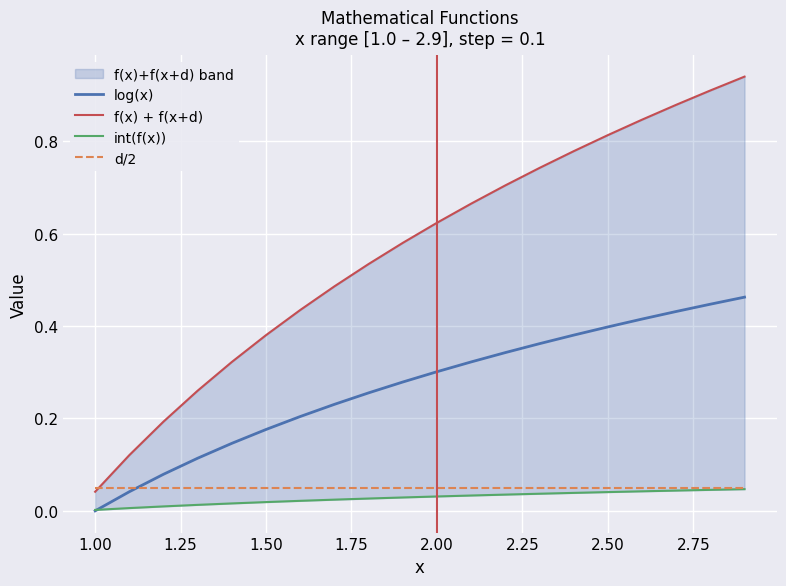

True or false: log(x) has a value of 0.0 at 1.00.

True